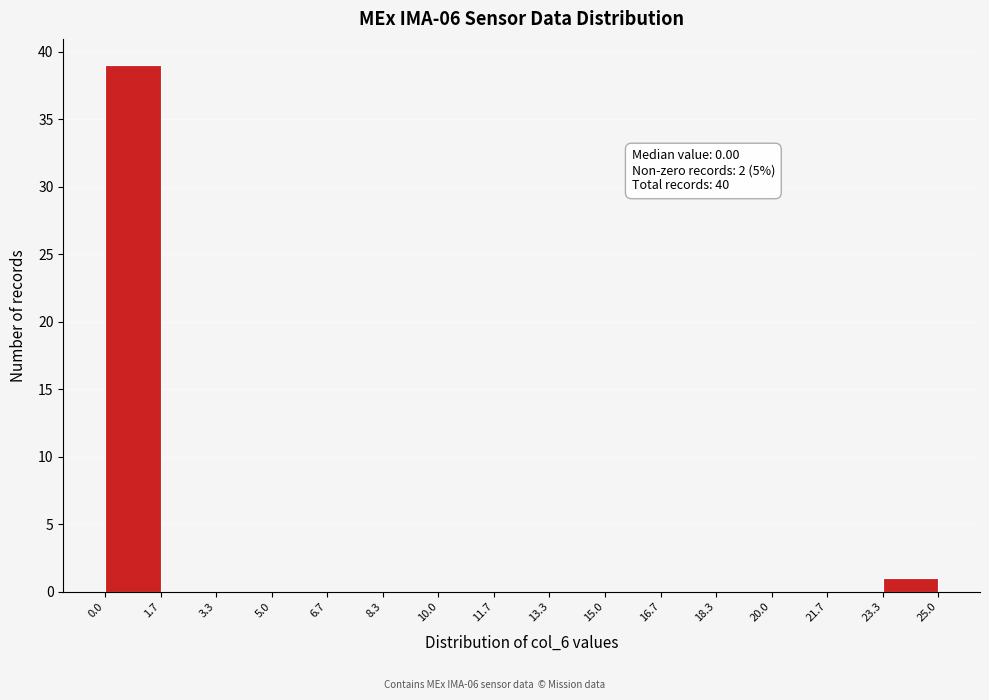

Over which range of the x-axis is the bar tallest?

0.0 to 1.7